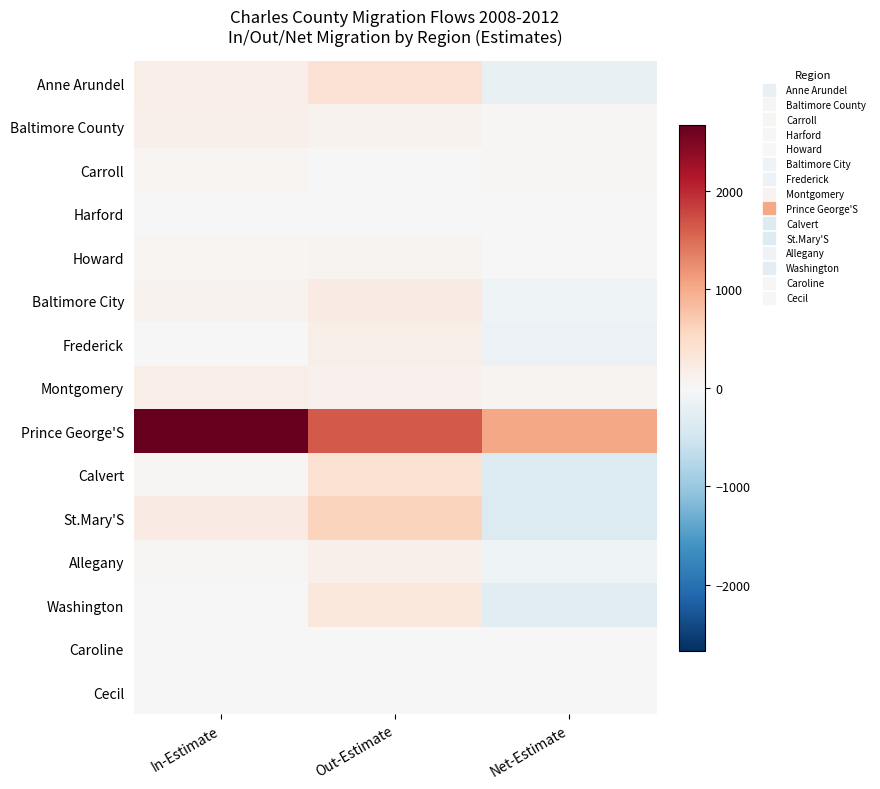

List the series in order of their peak value, highest first.

Prince George'S, St.Mary'S, Calvert, Anne Arundel, Washington, Baltimore City, Montgomery, Frederick, Allegany, Baltimore County, Howard, Carroll, Cecil, Caroline, Harford